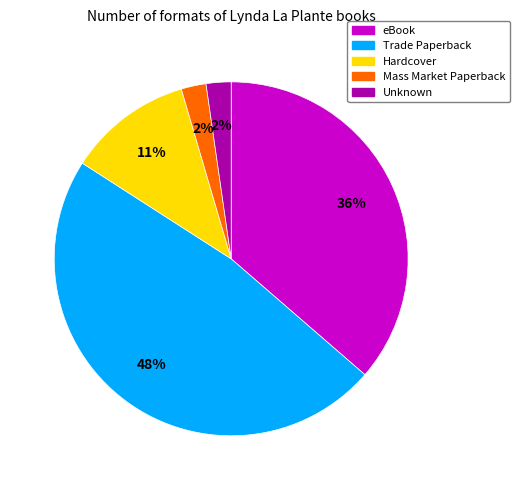

To the nearest percent, what percentage of the pie is eBook?

36%